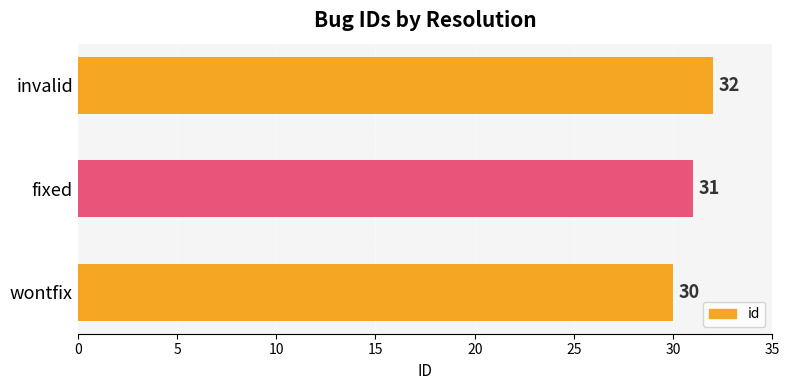

What is the average value?

31